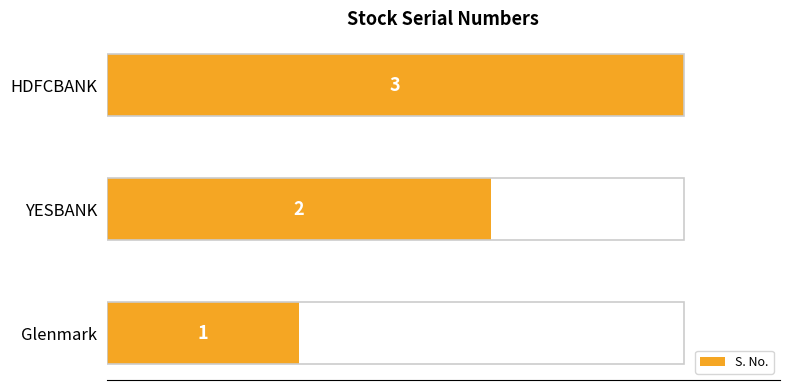

True or false: the data shows 1 at YESBANK.

False